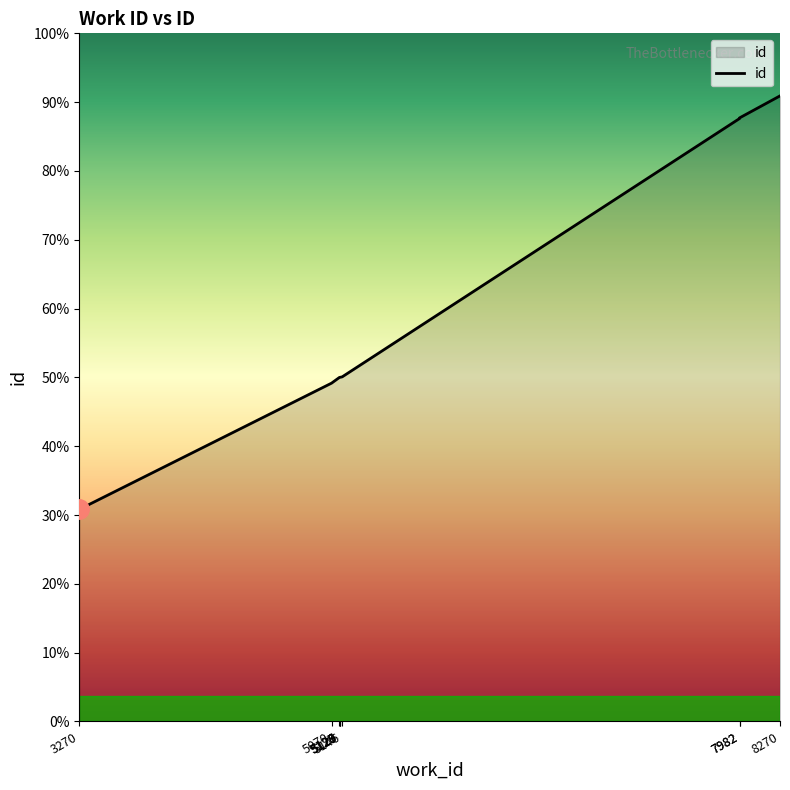

Which has a higher value, 3270 or 5129?

5129